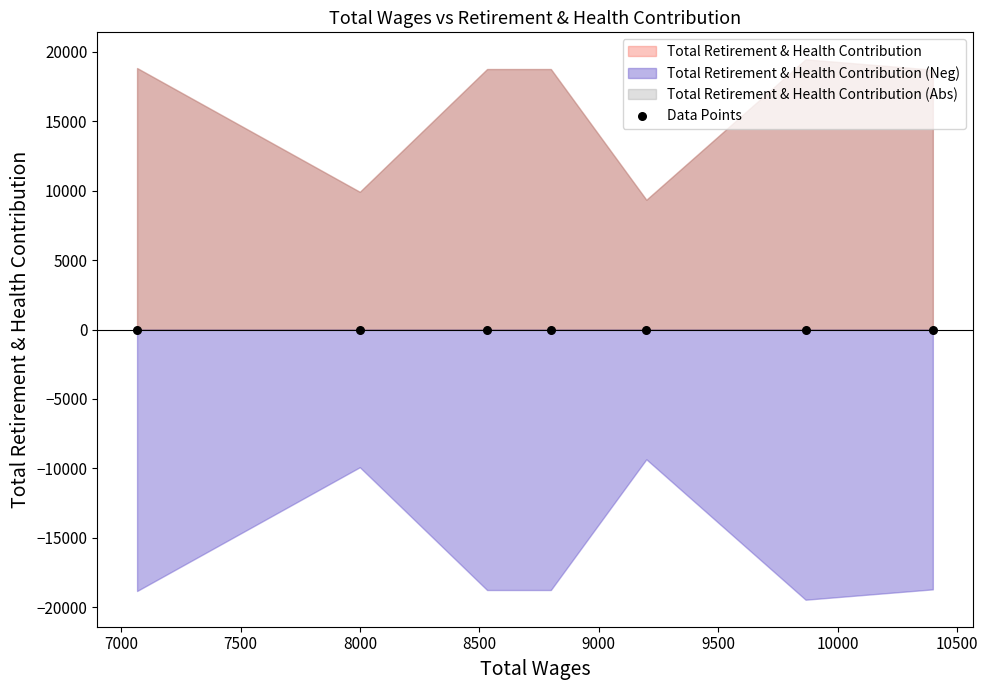

What is the change in value from 8532.0 to 7999.0?

-8845